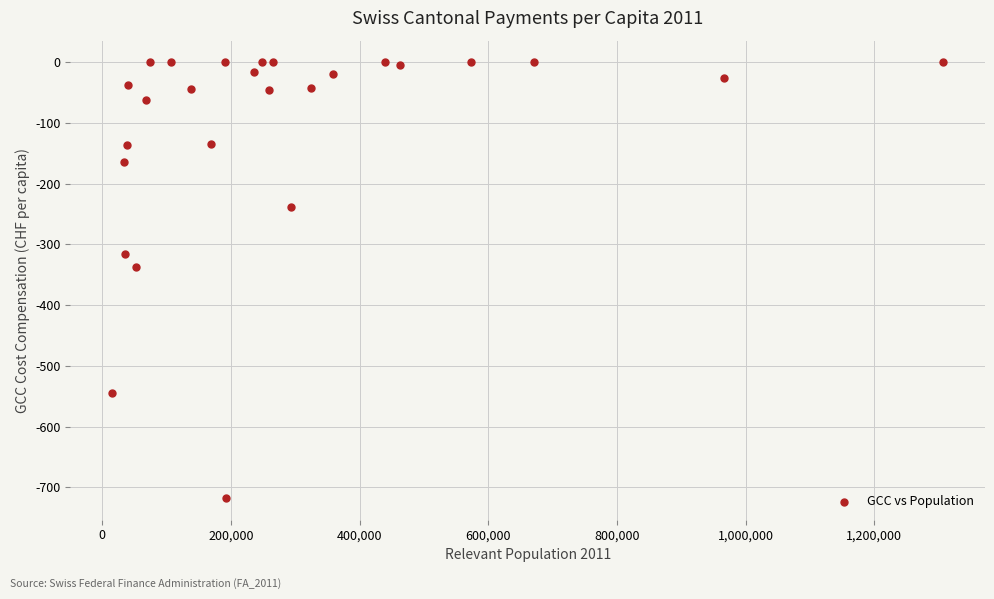

What is the range of Y values (max minus min)?

717.7